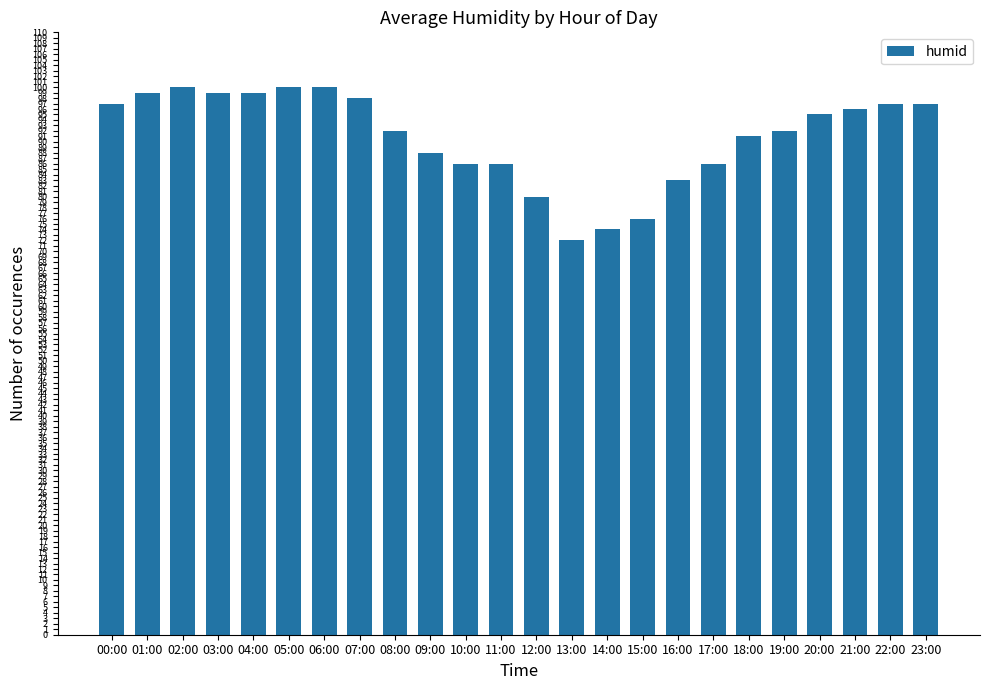

What is the sum of the values at 18:00 and 14:00?

165